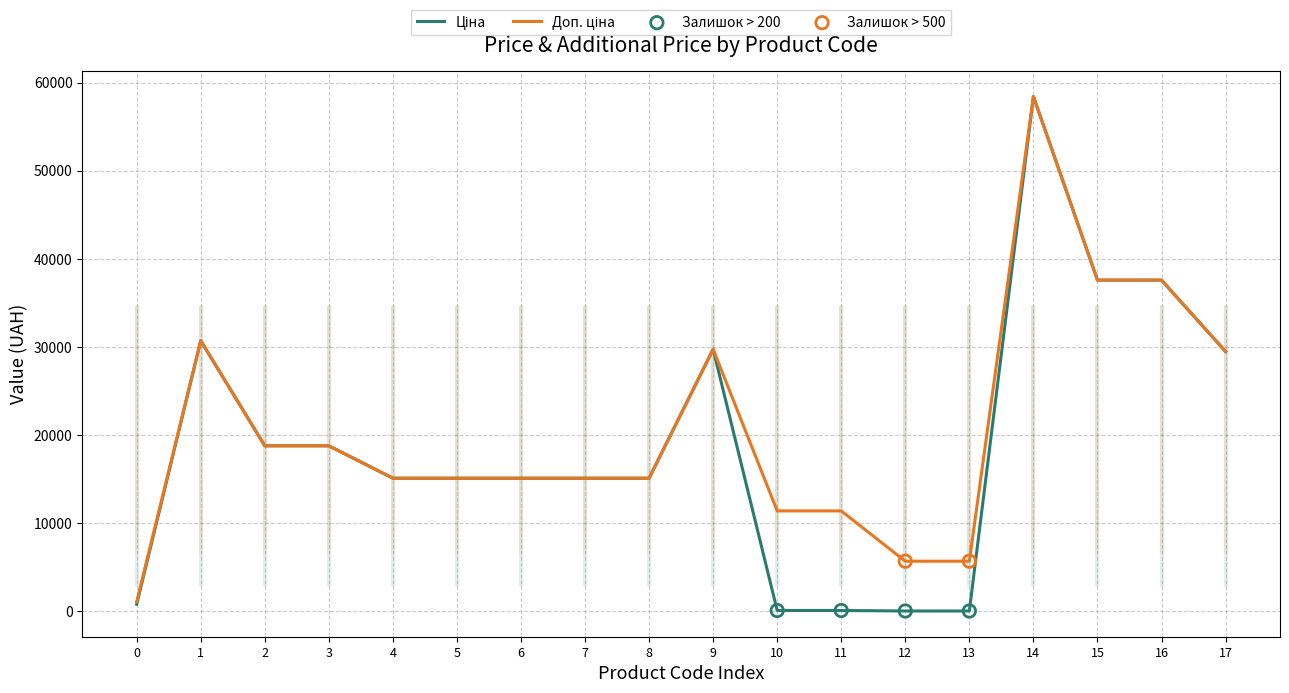

What is the total value across all series at 14?

116853.1